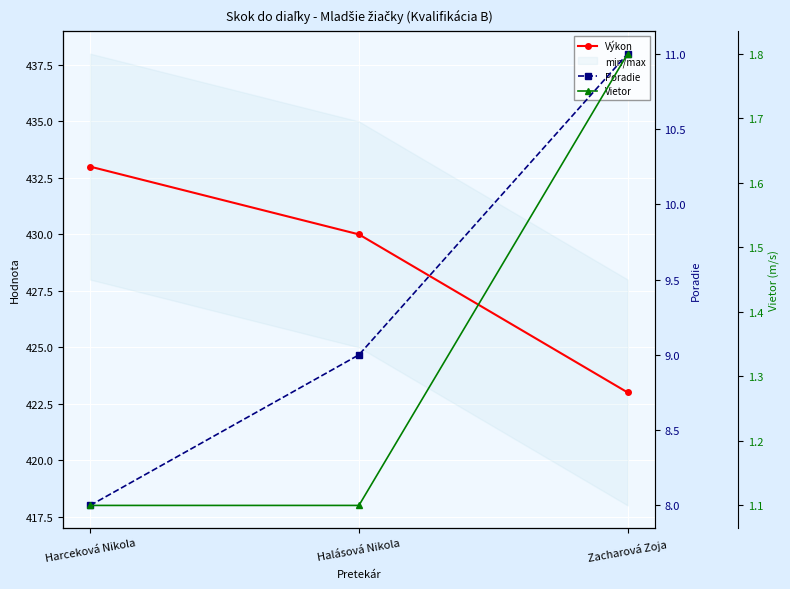

Which series changed the most between Harceková Nikola and Halásová Nikola?

Výkon